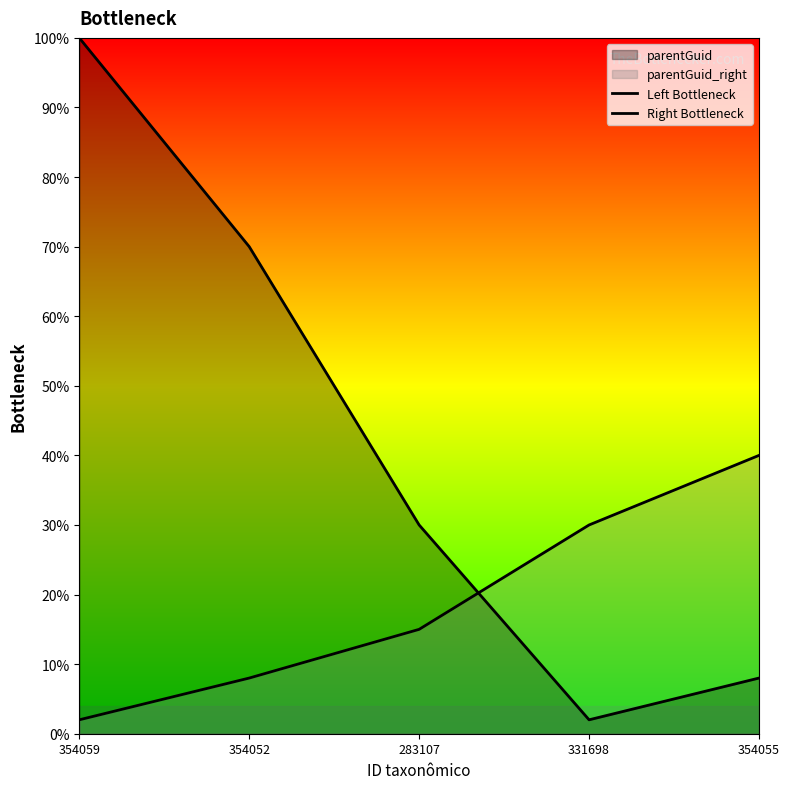

How many lines are shown in the chart?

2